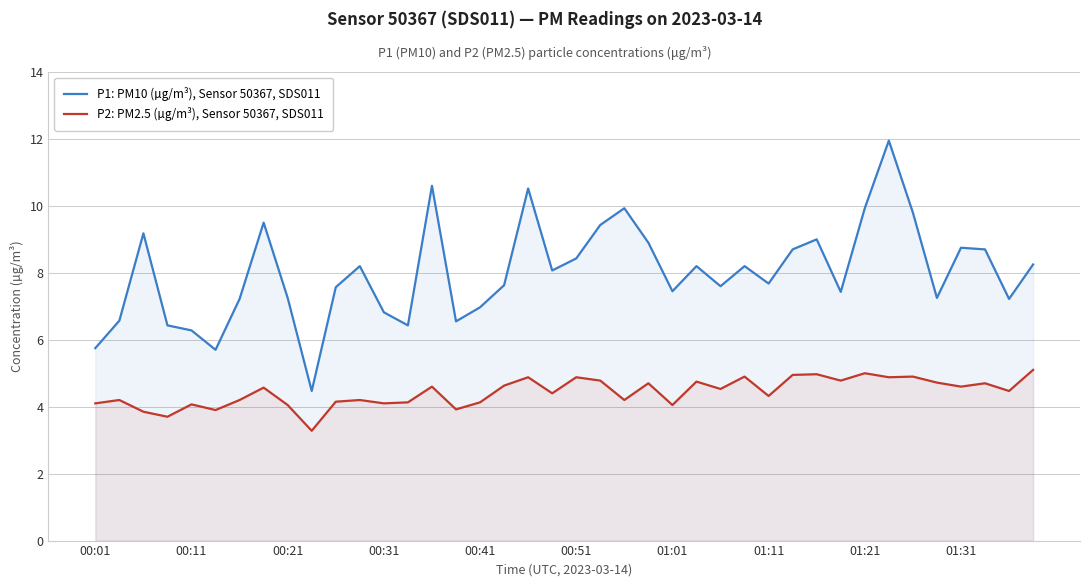

What is the approximate value of P2: PM2.5 (µg/m³), Sensor 50367, SDS011 at 00:41?

4.1